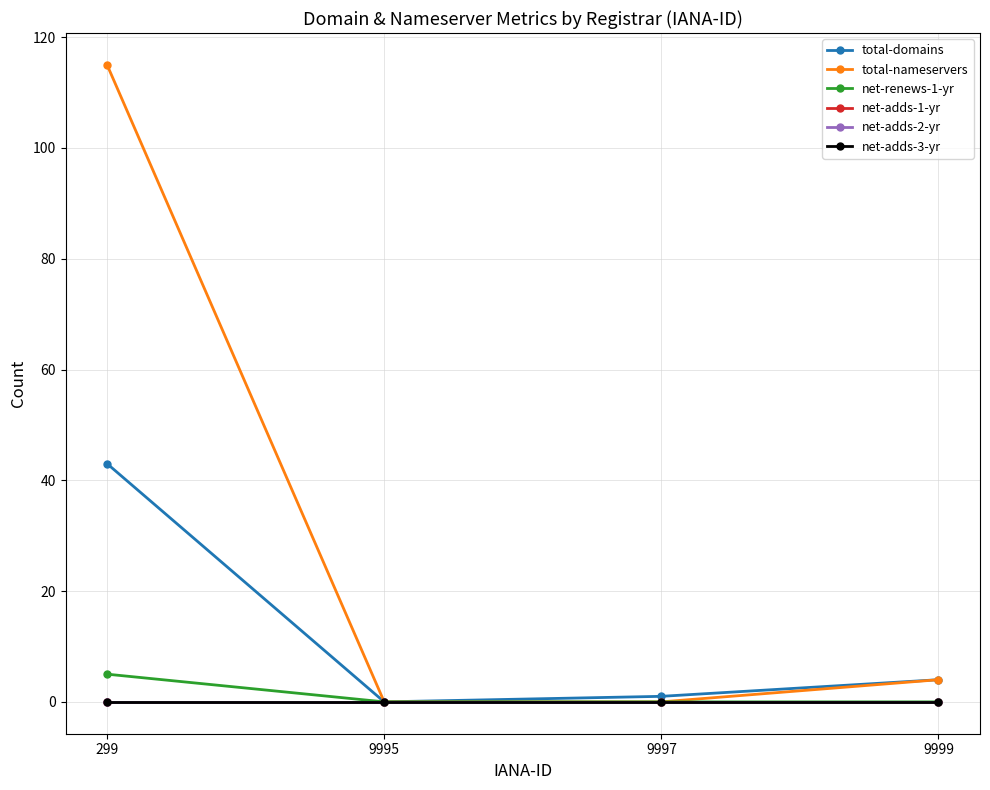

How many lines are shown in the chart?

6